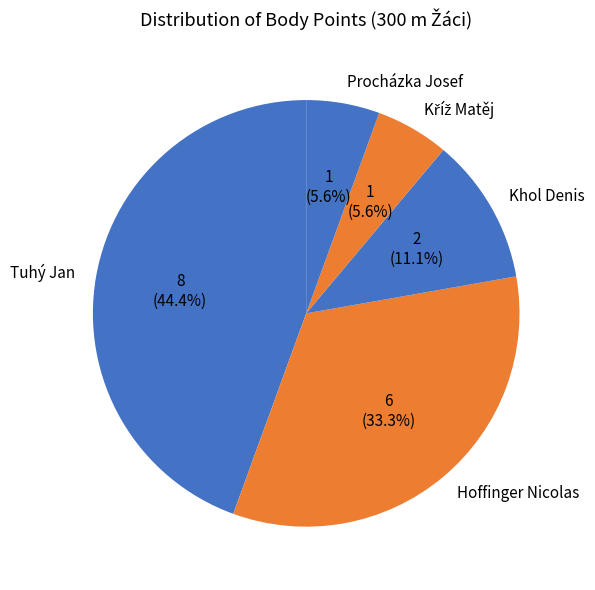

What is the largest slice in the pie chart?

Tuhý Jan